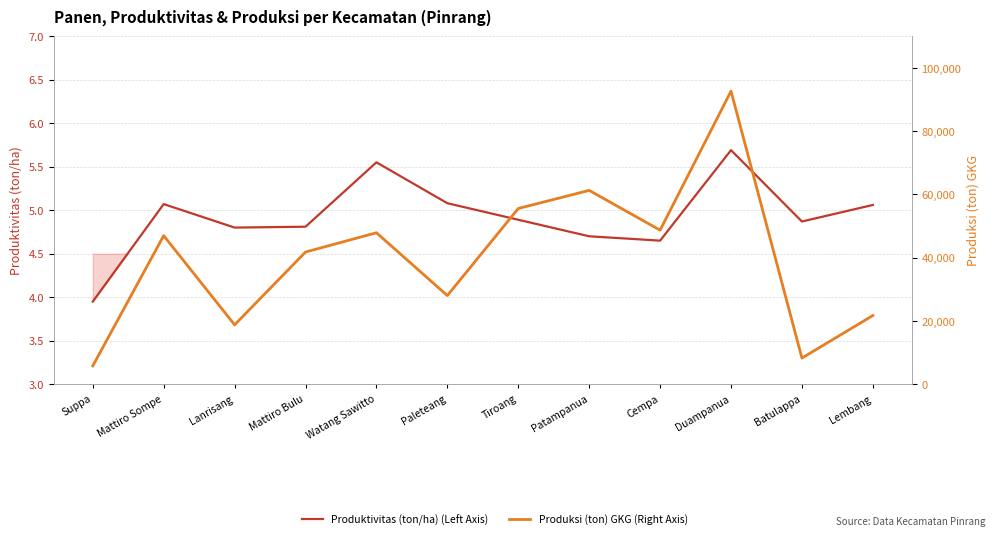

Between Duampanua and Lanrisang, which is larger?

Duampanua